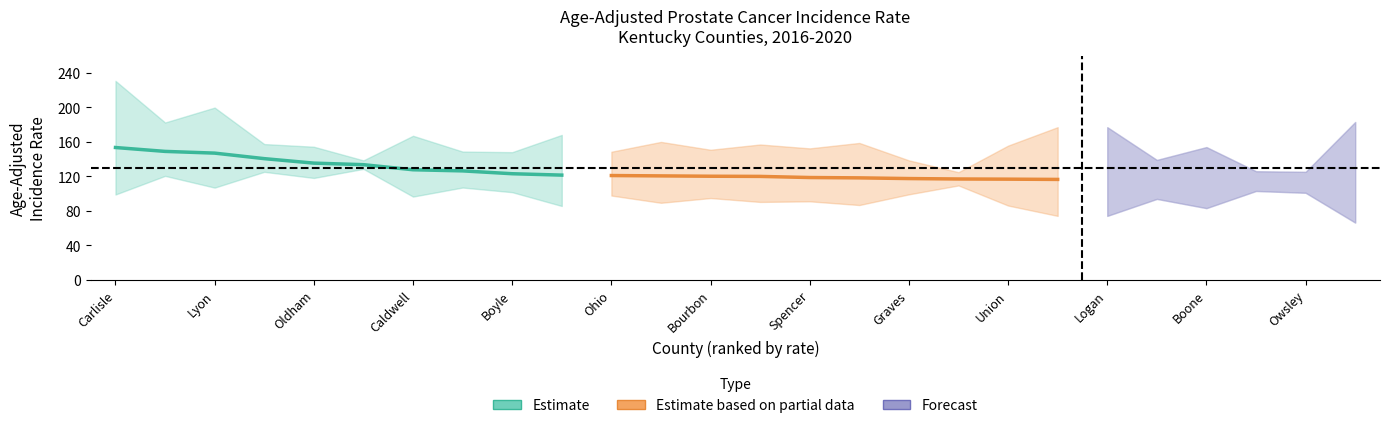

True or false: rate and upper_ci intersect in this chart.

False